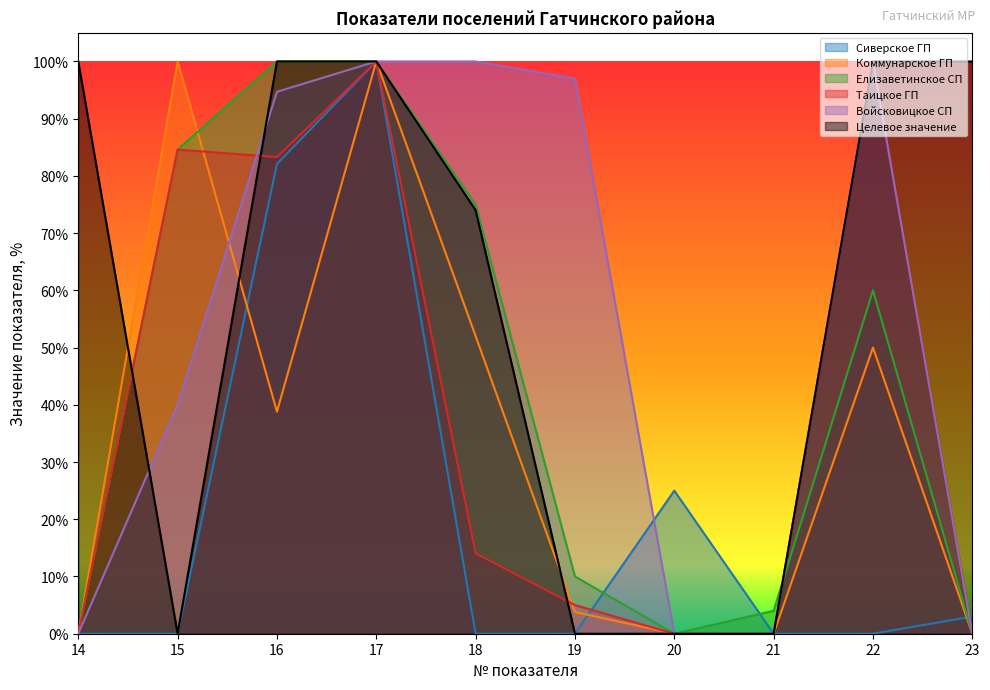

At which category does the chart reach its peak across all series?

17